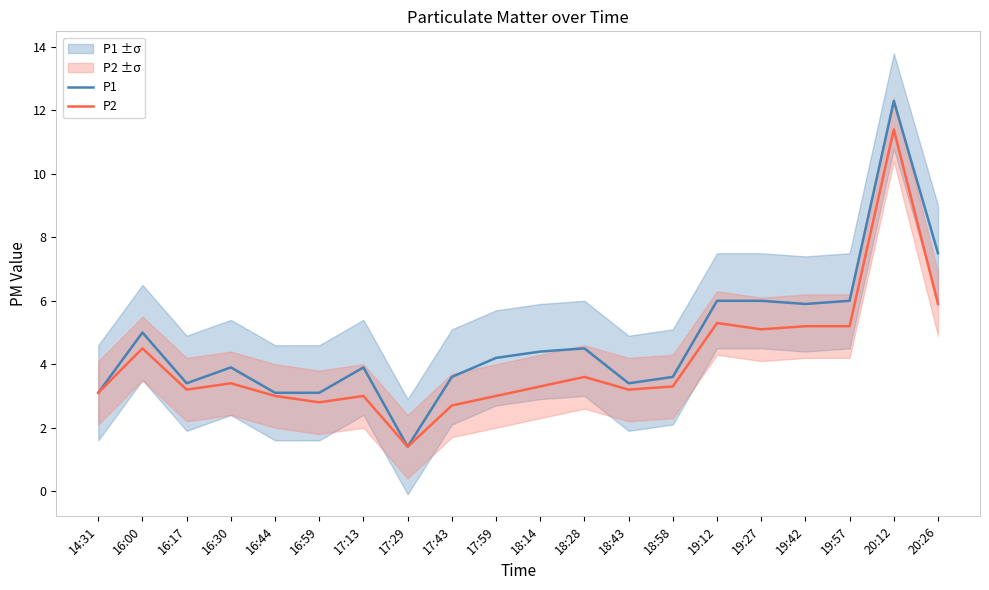

True or false: P2 has a value of 3.4 at 19:12.

False